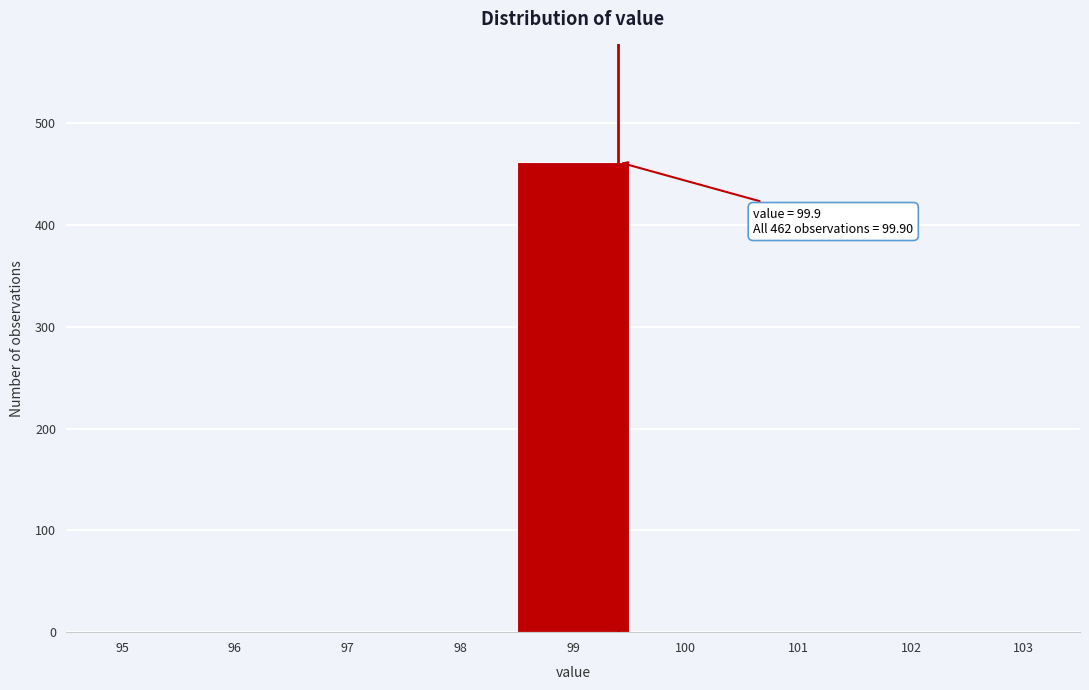

Reading left to right, transcribe all the data shown in this chart.

95=0	96=0	97=0	98=0	99=462	100=0	101=0	102=0	103=0